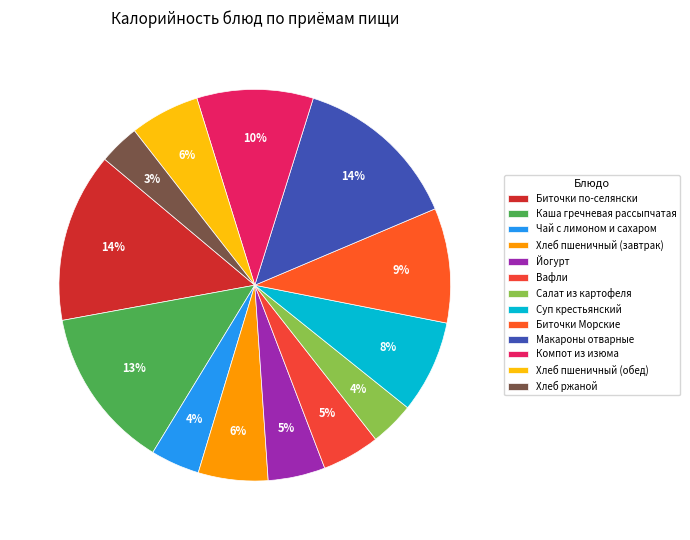

Is Вафли the majority of the pie?

No